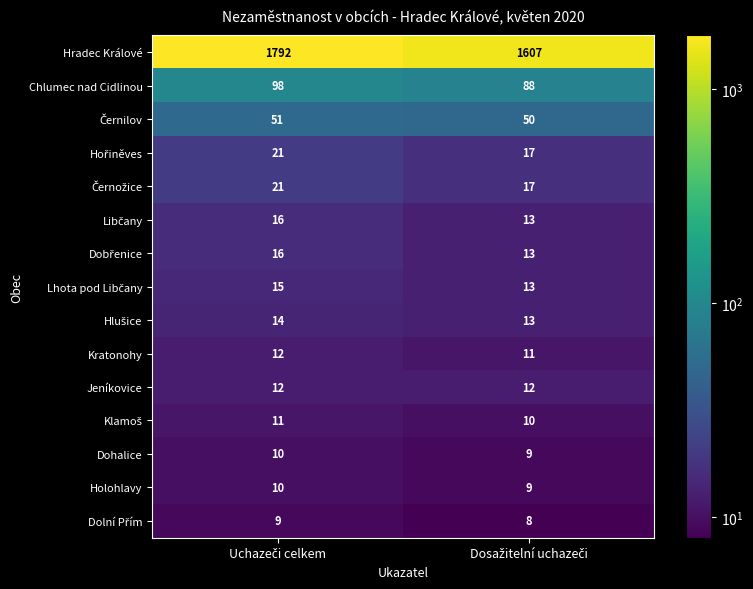

What is the greatest value displayed?

1792